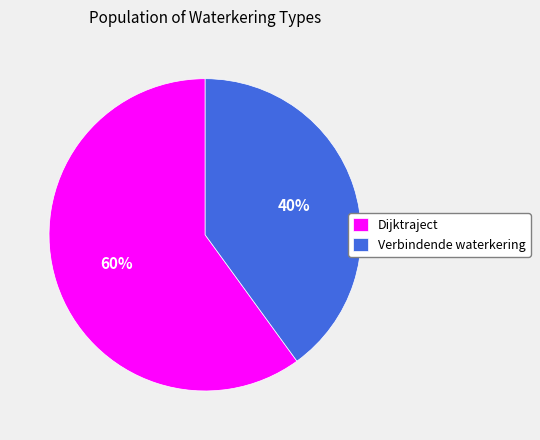

To the nearest percent, what percentage of the pie is Dijktraject?

60%